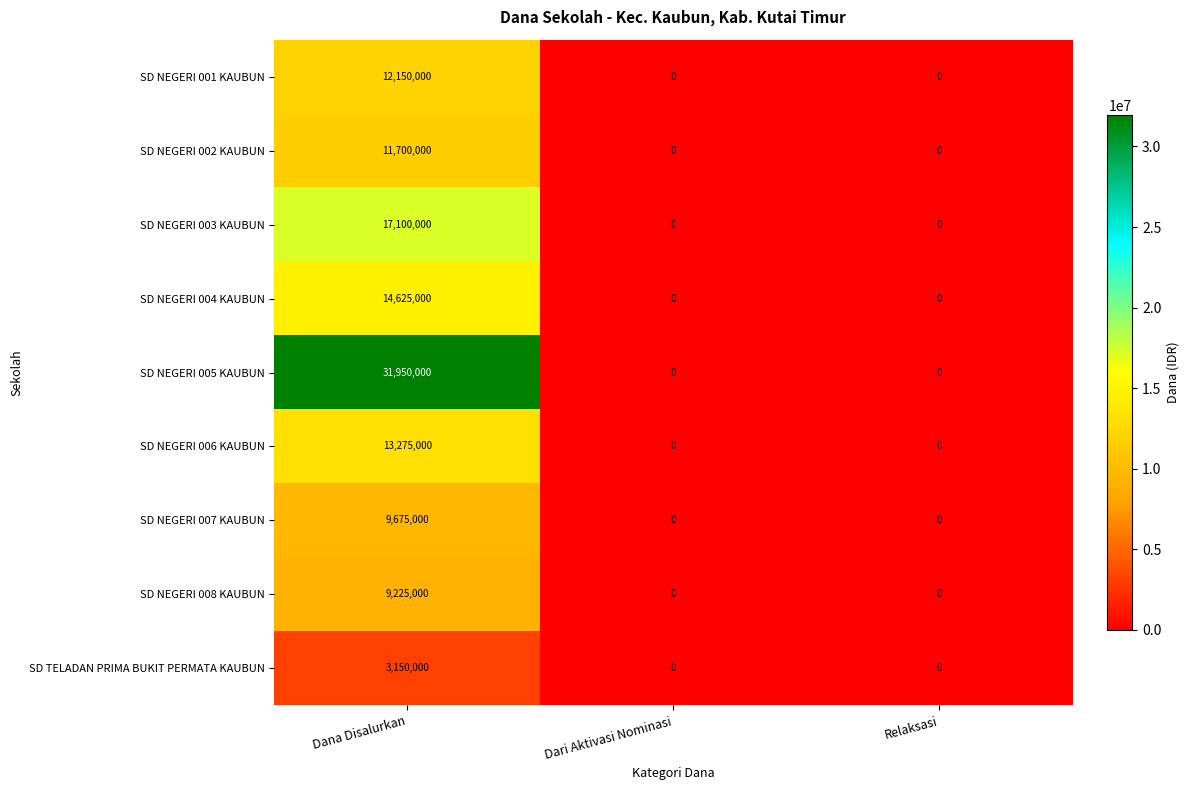

Which series changed the most between Dana Disalurkan and Relaksasi?

SD NEGERI 005 KAUBUN